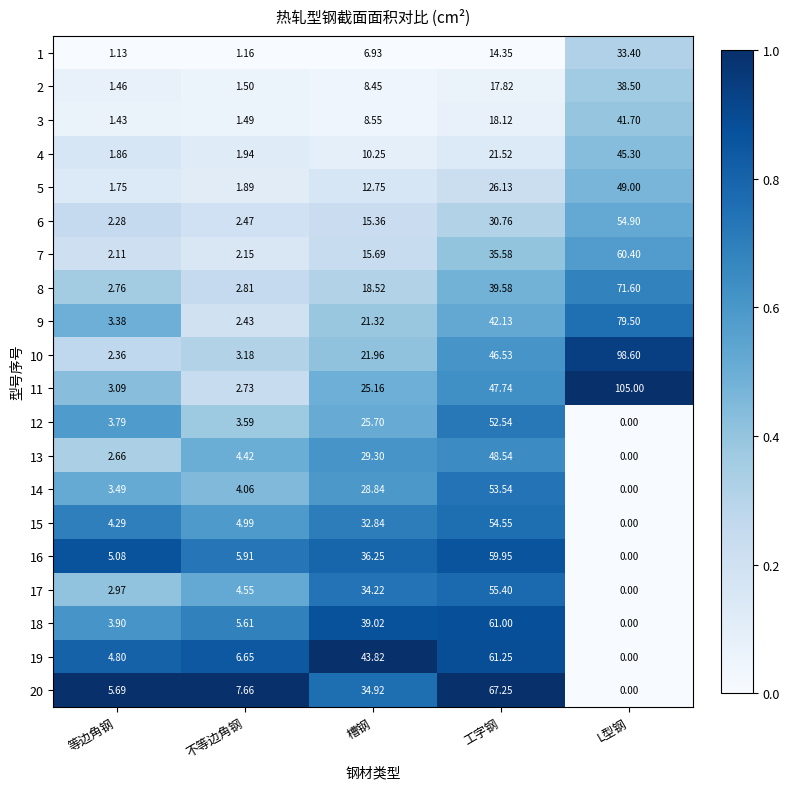

Which category has the lowest value in the 1 series?

等边角钢